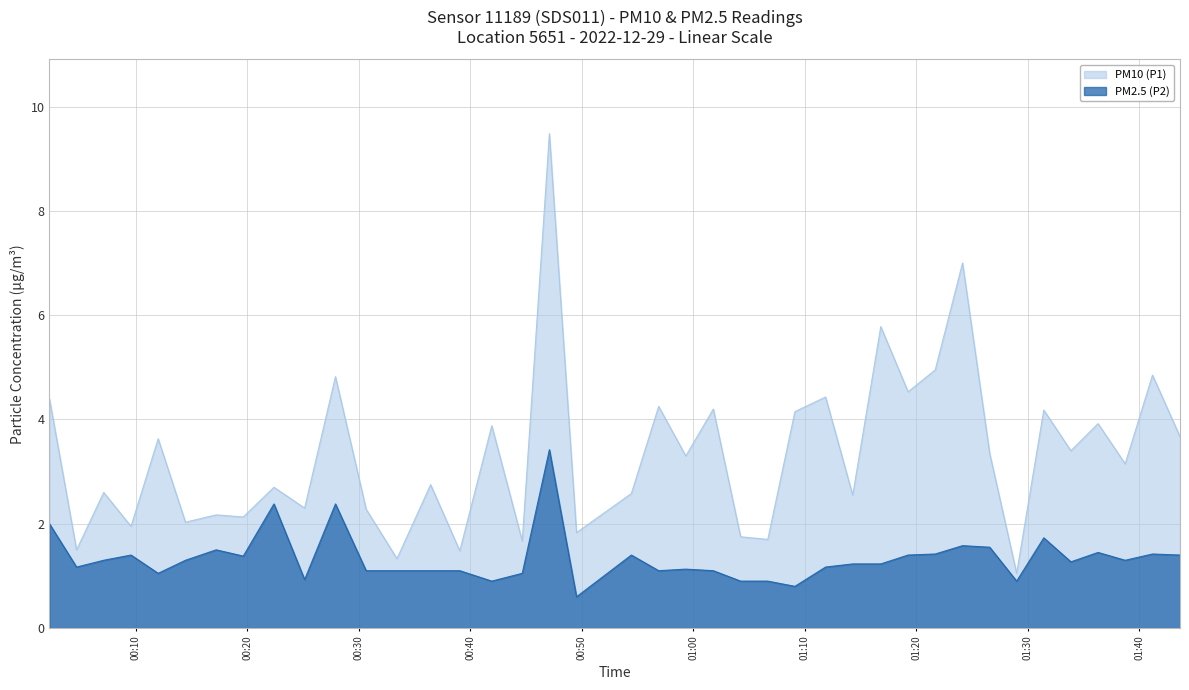

True or false: PM10 (P1) and PM2.5 (P2) cross at least once.

False